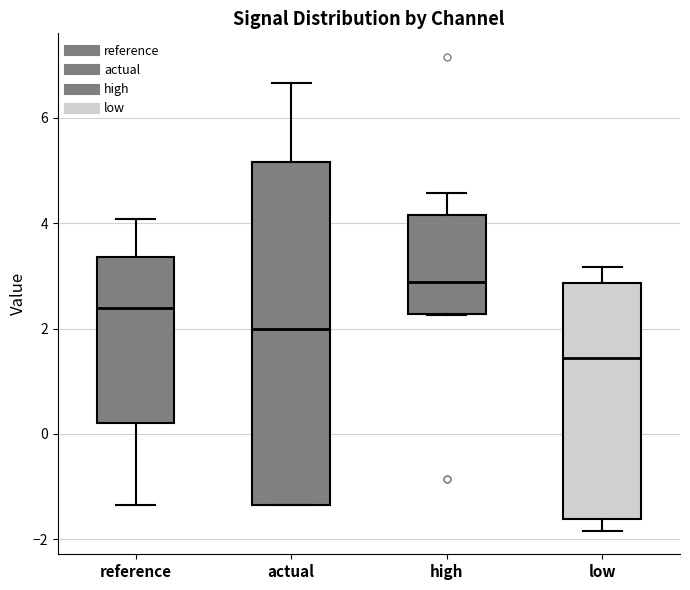

Where does the median line of the box for high sit on the y-axis? The values are not printed on the chart, so give them approximately, as read against the axis.

2.8